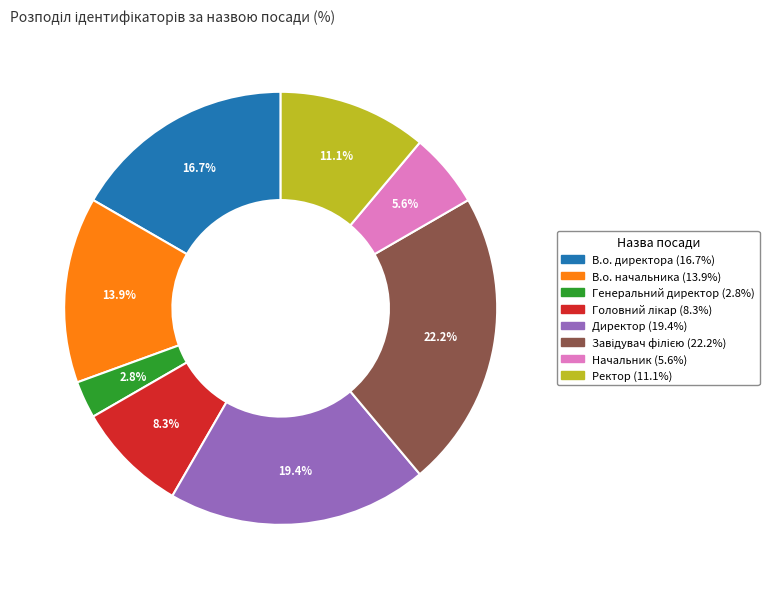

To the nearest percent, what is the difference between the Начальник and Директор slice percentages?

14%